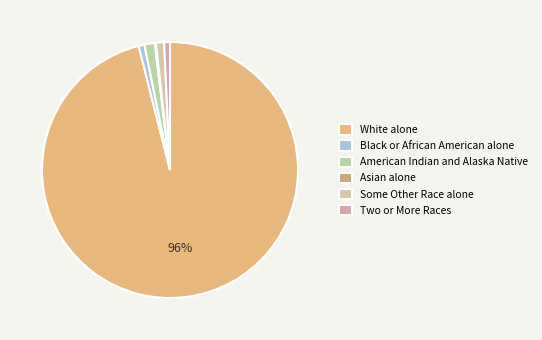

Do Asian alone and American Indian and Alaska Native together represent more than half of the pie?

No